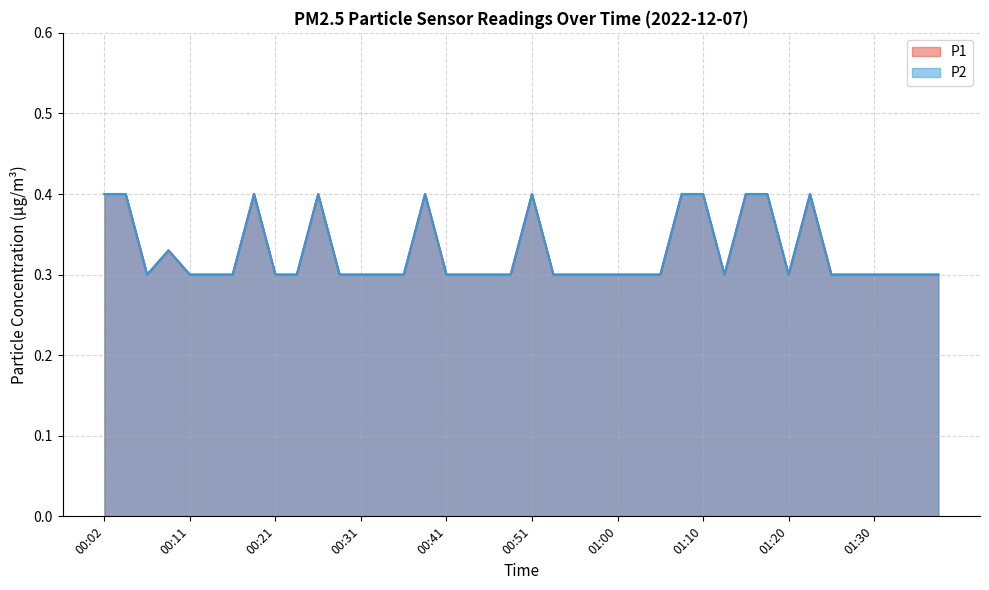

Does the chart display data point markers on the line(s)?

No